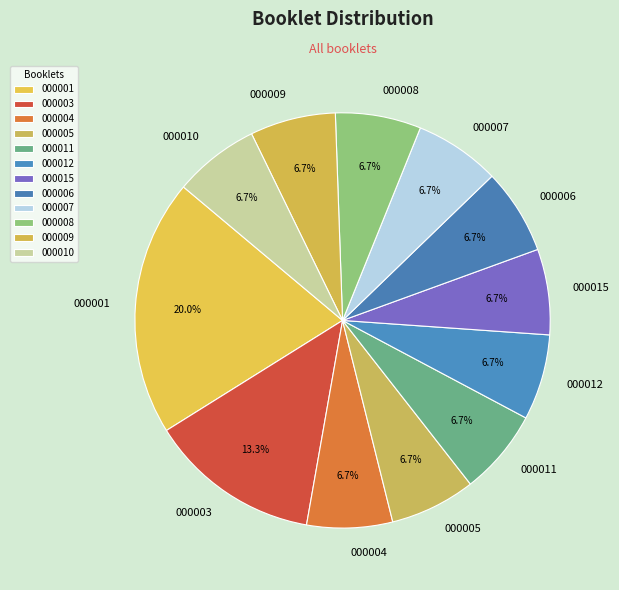

Count the number of slices in the pie.

12